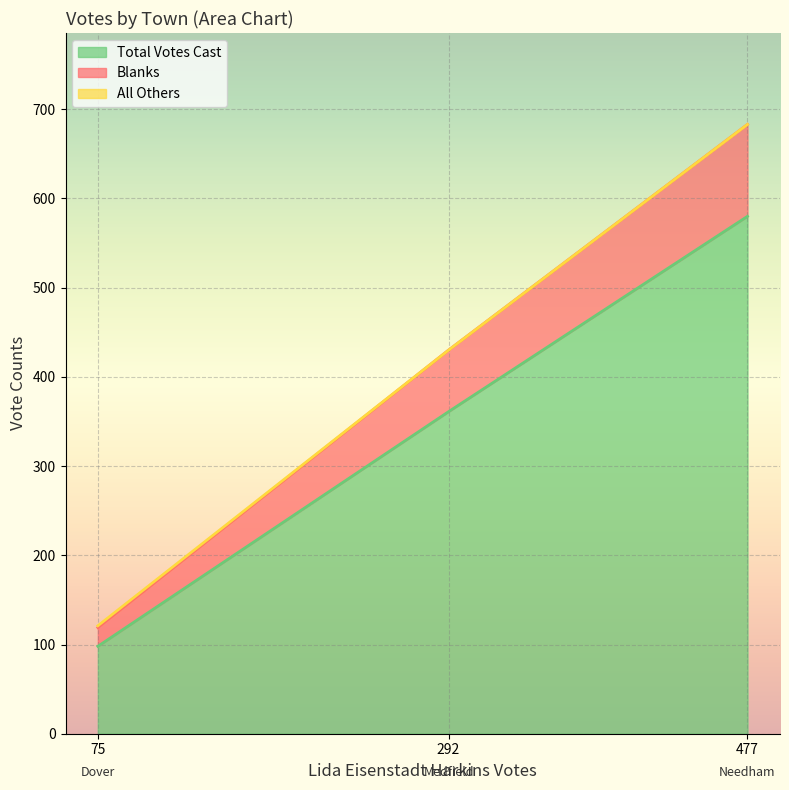

Is it true that Total Votes Cast equals 139 at 75?

False